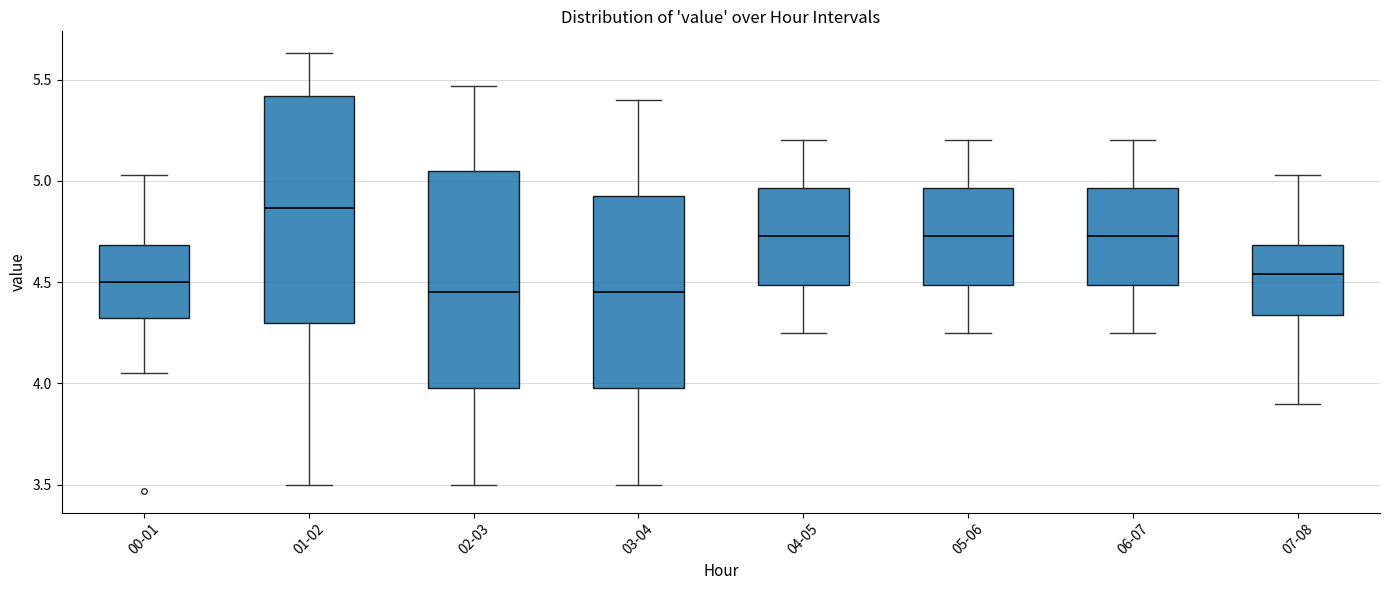

Which box has the highest median line?

01-02